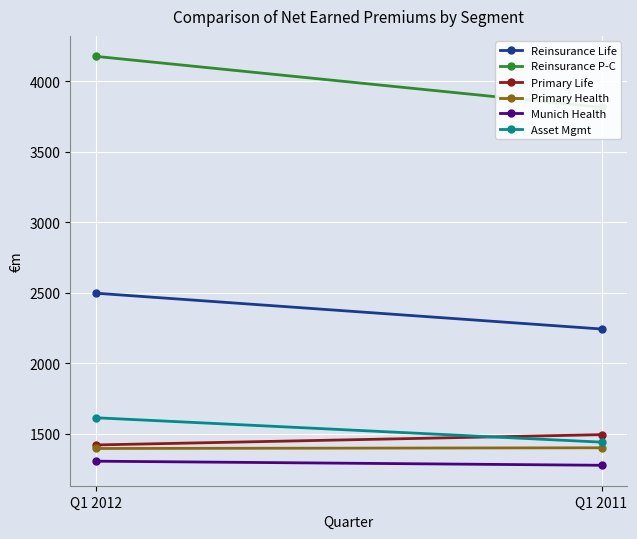

What is the sum of the Reinsurance P-C values at Q1 2012 and Q1 2011?

7990